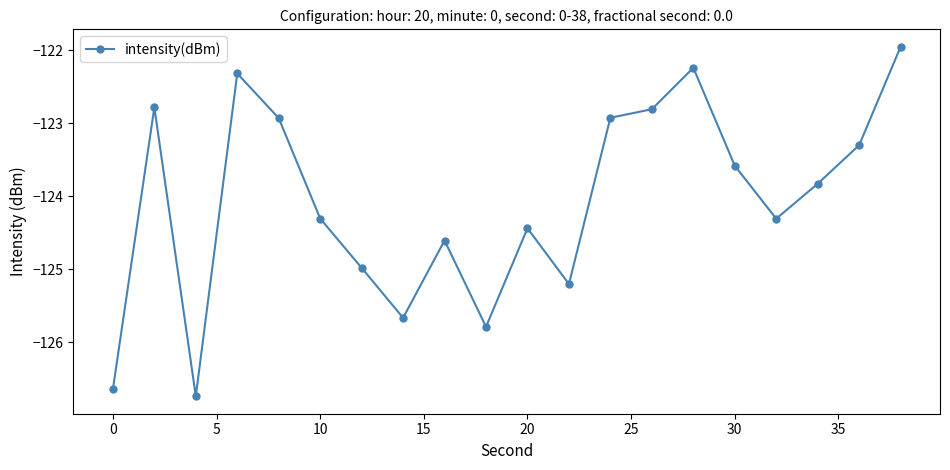

What is the value of the 9th point from the left?

-124.6